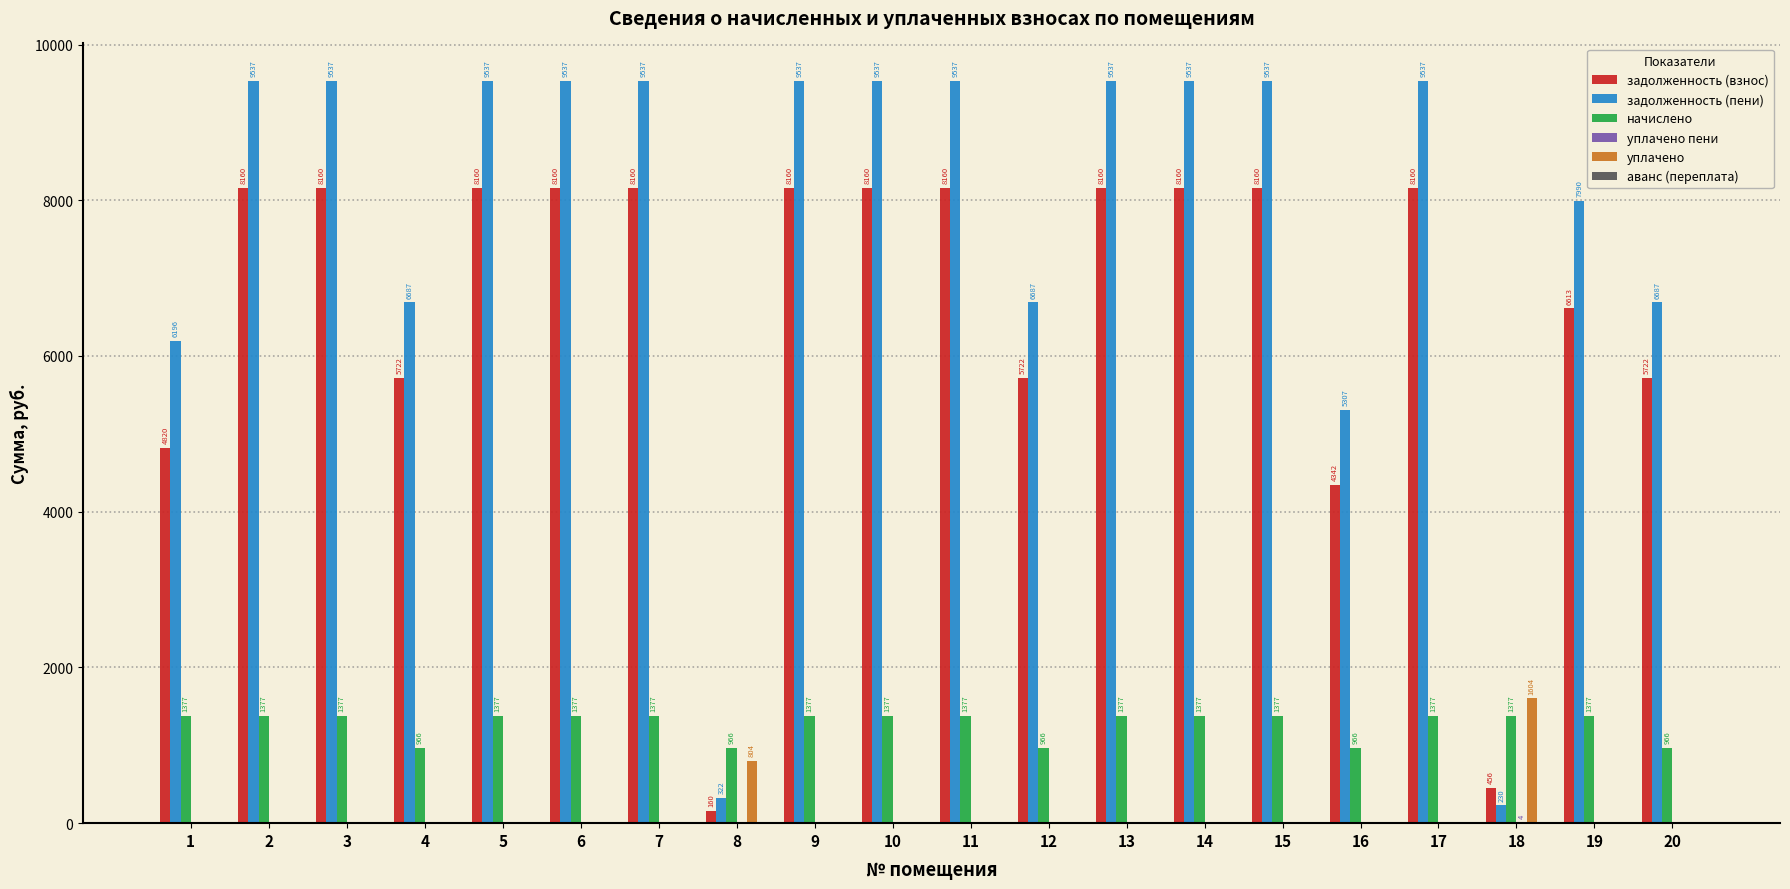

Are the bars horizontal?

No